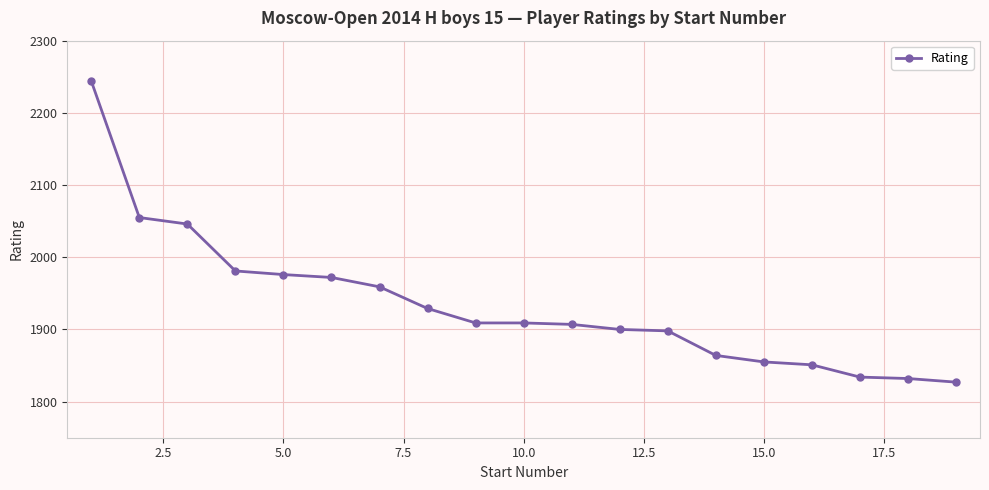

What is the value of the 4th point from the left?

1981